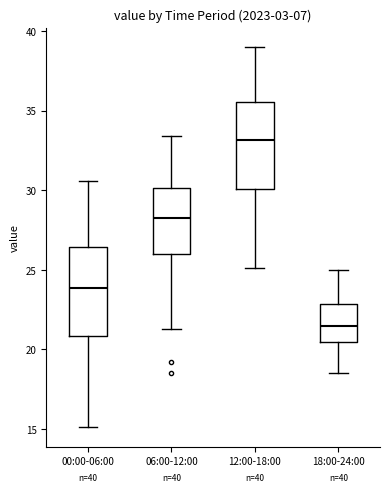

Which box has the highest median line?

12:00-18:00